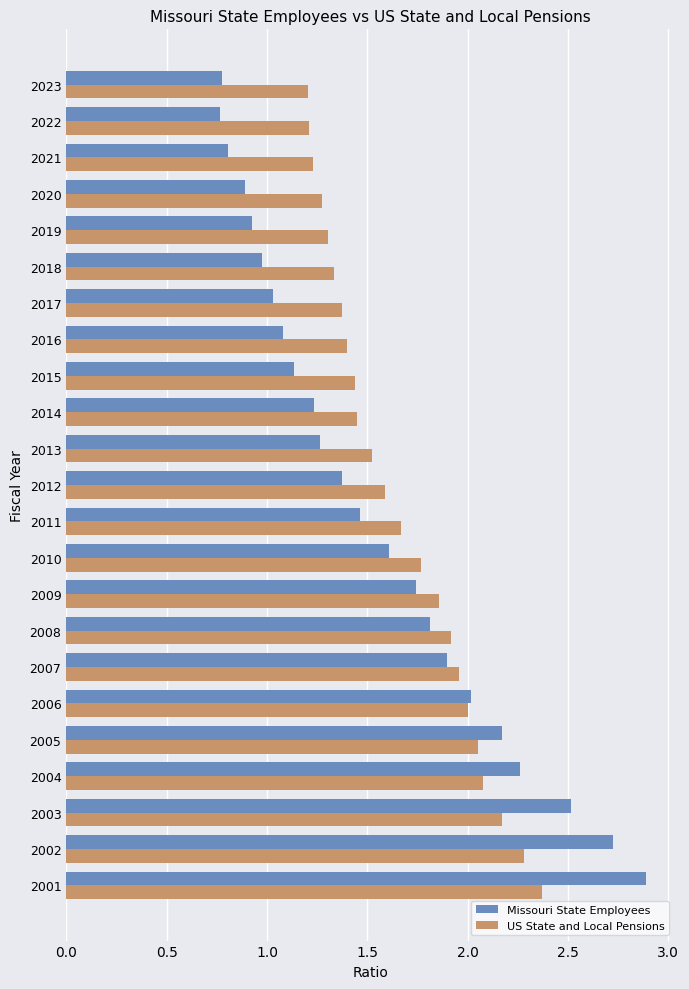

Which label corresponds to the largest value in the chart?

2001